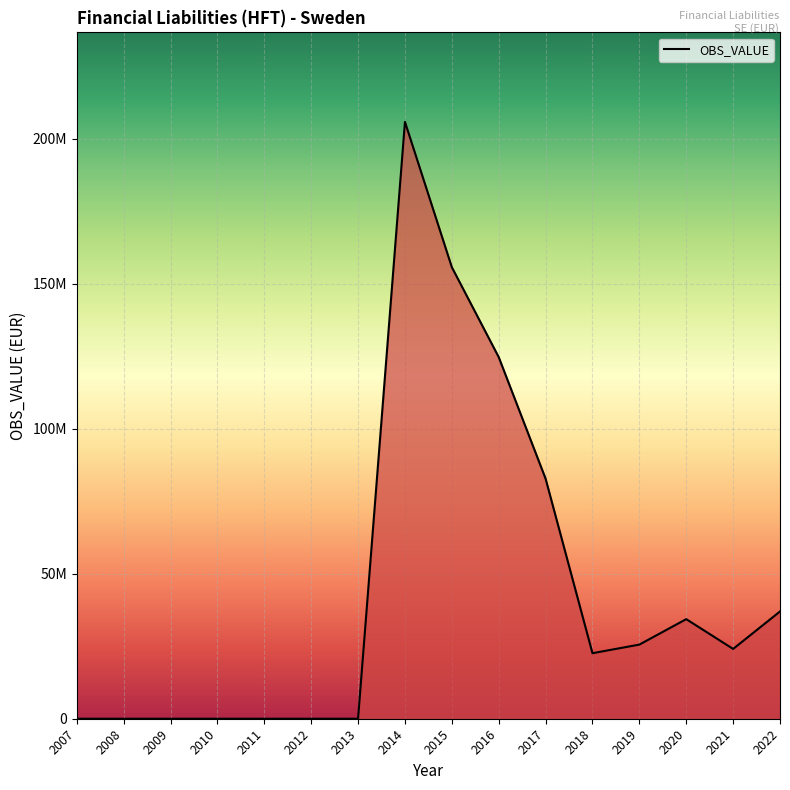

The value at 2013 is 0. True or false?

True